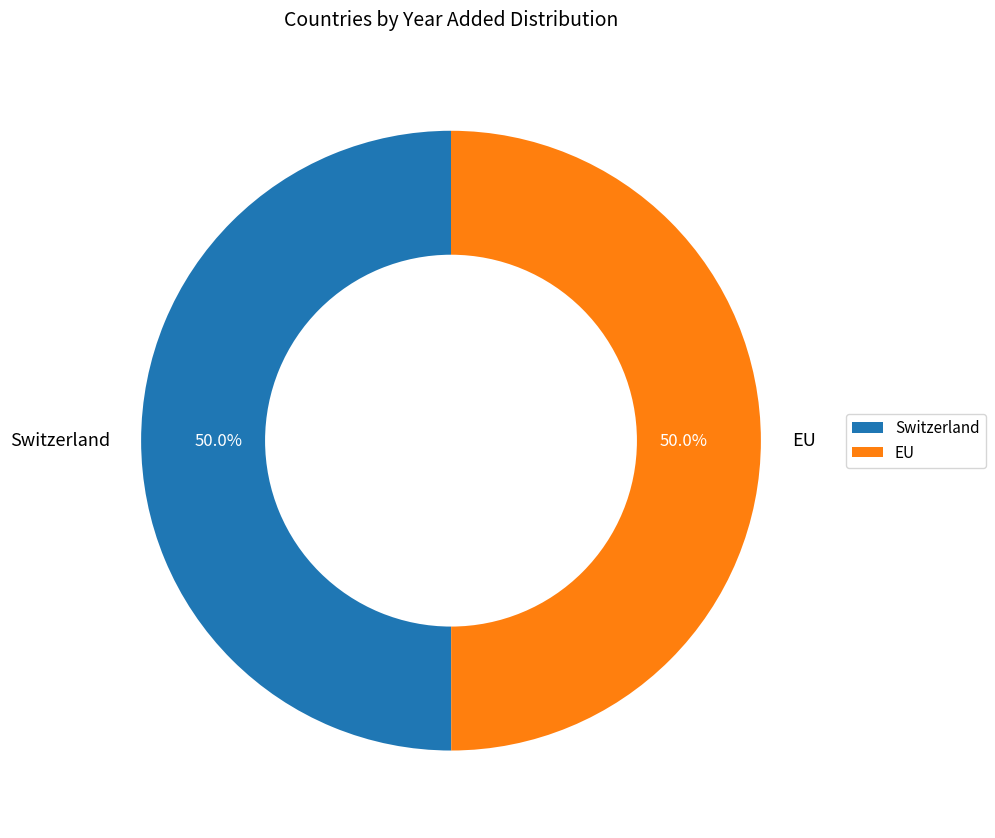

Do Switzerland and EU together represent more than half of the pie?

Yes